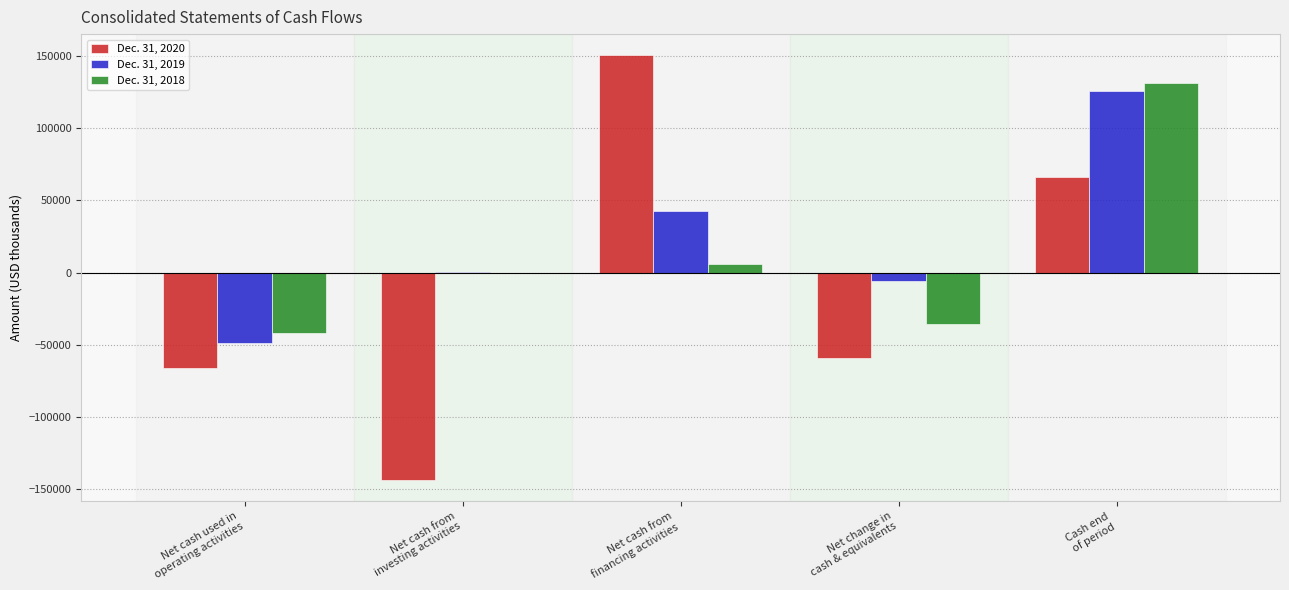

Reading right to left, list all the values displayed in this chart.

Dec. 31, 2020: 66373	-59326	150581	-143810	-66097
Dec. 31, 2019: 125699	-5502	42838	150	-48490
Dec. 31, 2018: 131201	-35771	6140	0	-41911